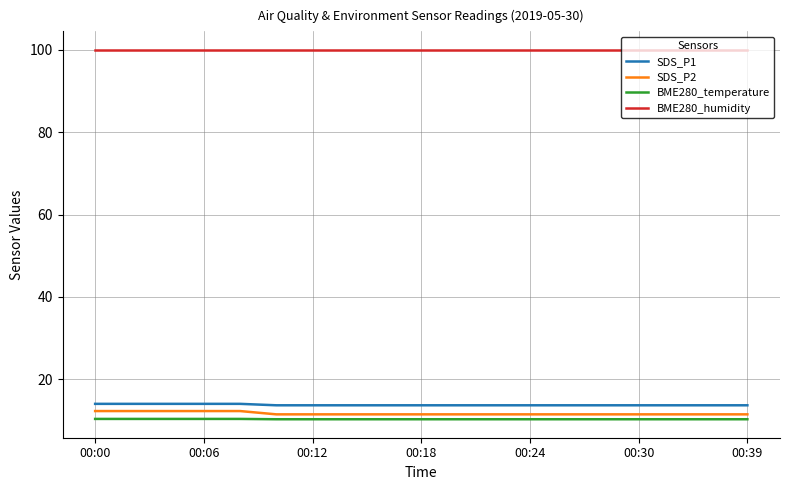

Which series has the largest total across all categories?

BME280_humidity